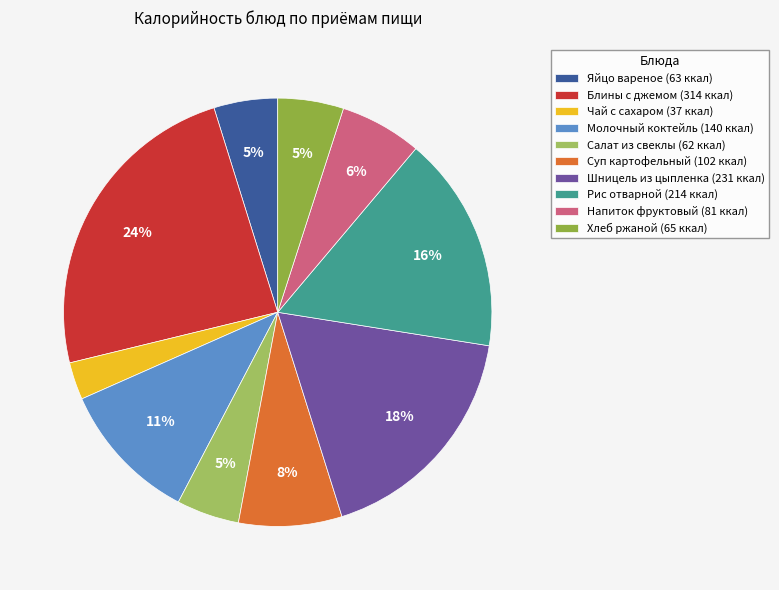

To the nearest percent, what percentage of the pie is Салат из свеклы?

5%